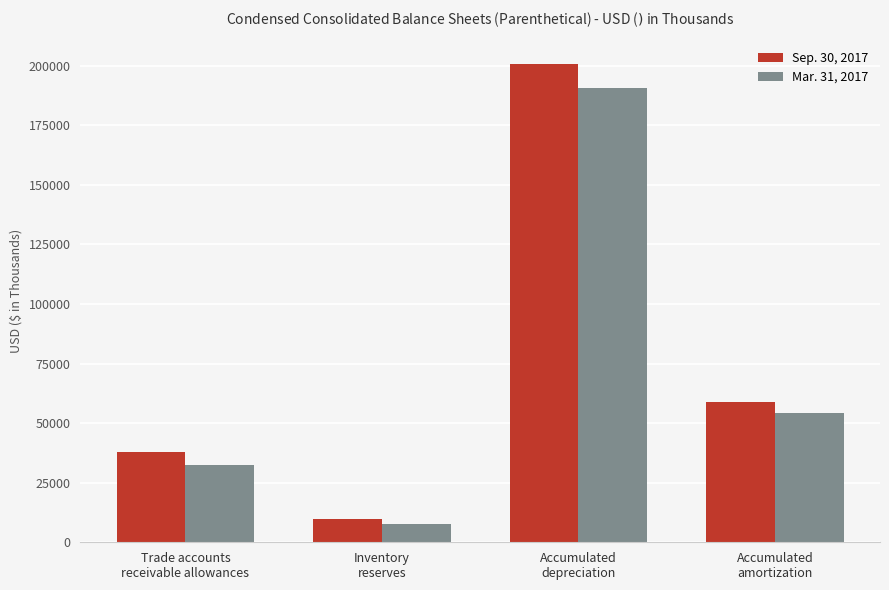

What position from the right is Accumulated
depreciation?

2